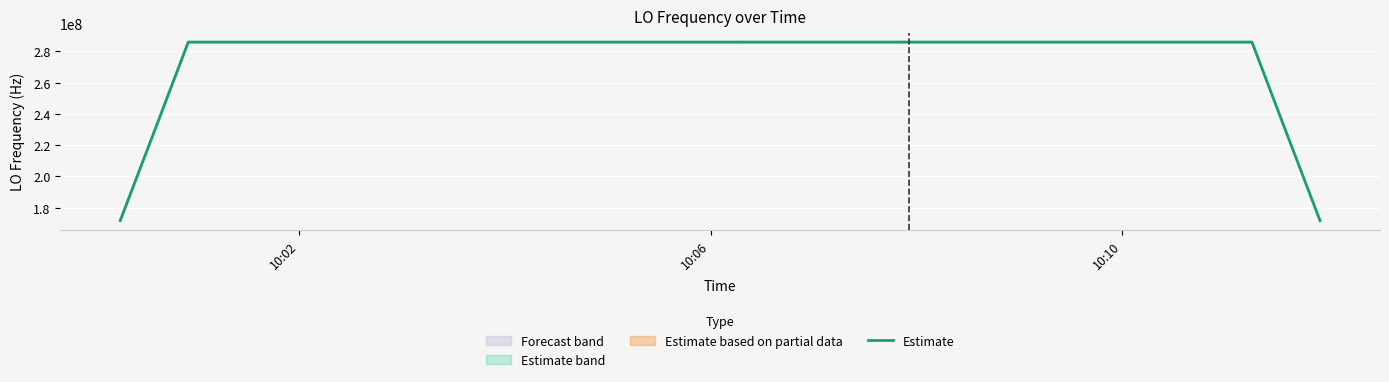

What is the average value?

277465591.0